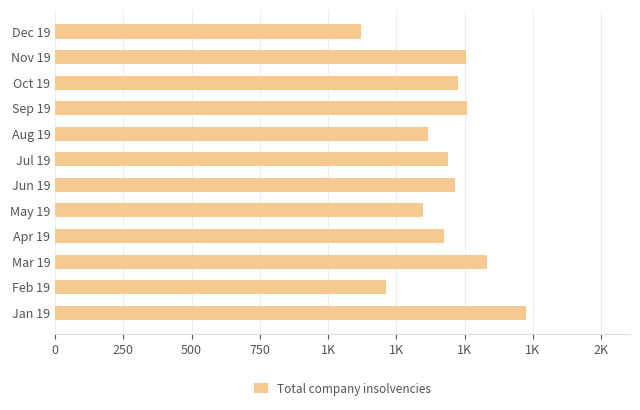

What is the sum of all values?

17175